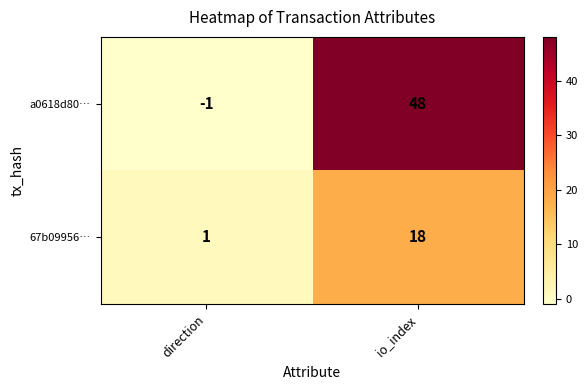

At which category is the sum across all series the highest?

io_index